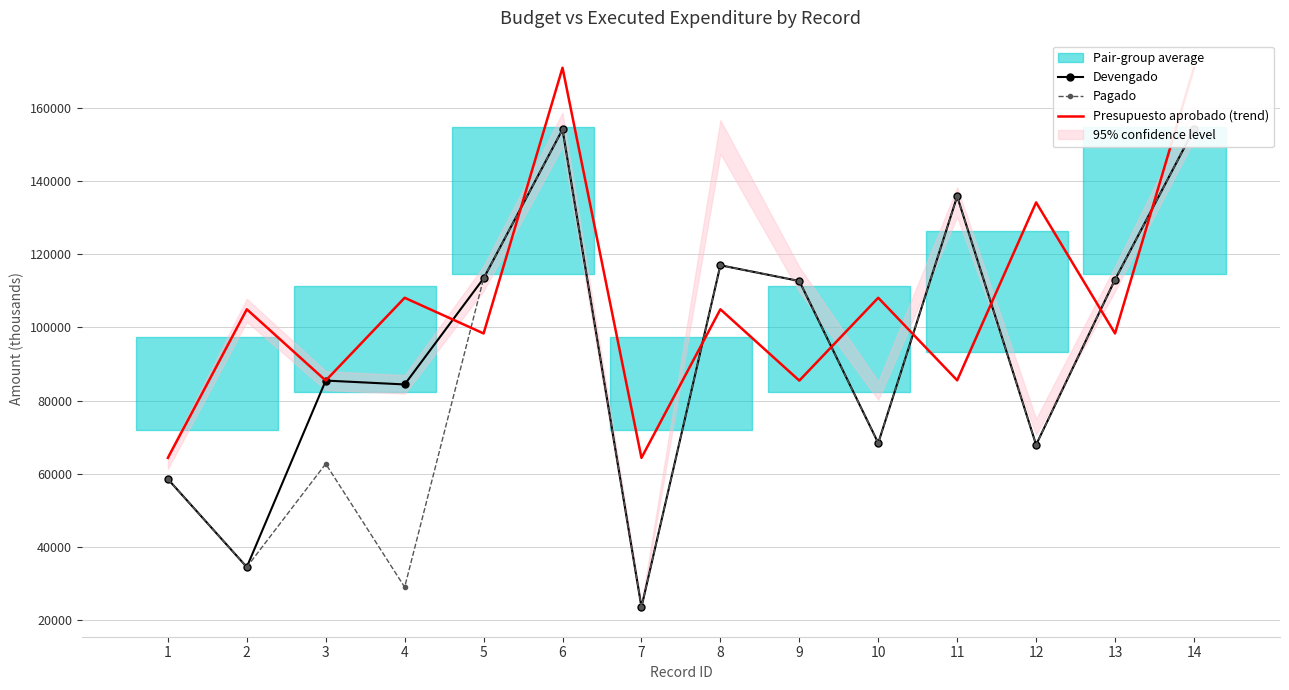

Between 5 and 7, which is larger?

5